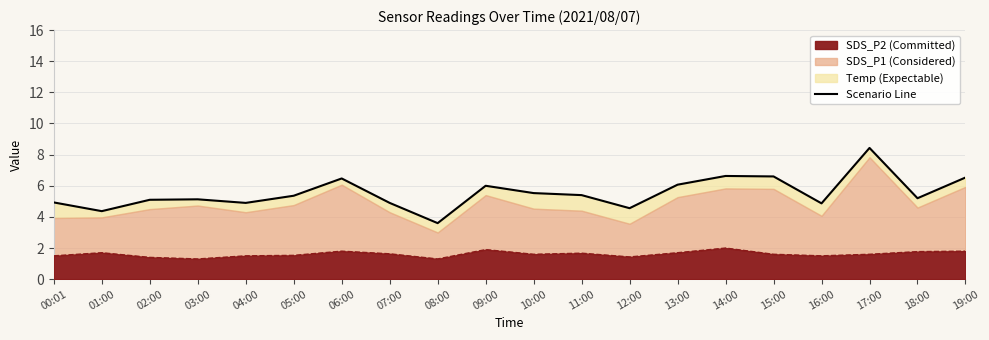

Rank the categories by value from highest to lowest.

17:00, 14:00, 15:00, 19:00, 06:00, 13:00, 09:00, 10:00, 11:00, 05:00, 18:00, 03:00, 02:00, 00:01, 04:00, 07:00, 16:00, 12:00, 01:00, 08:00